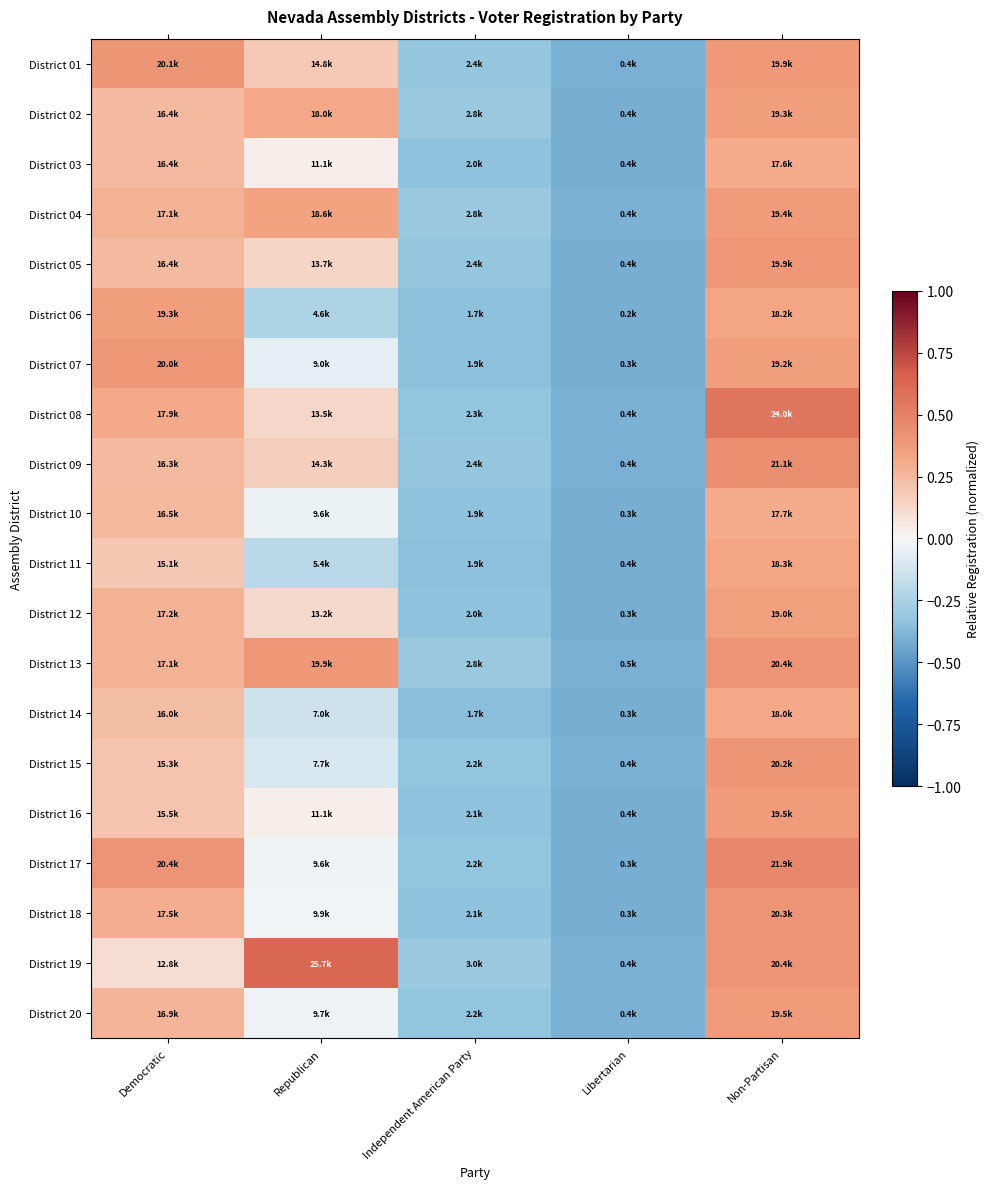

Between Non-Partisan and Republican, which is larger?

Non-Partisan